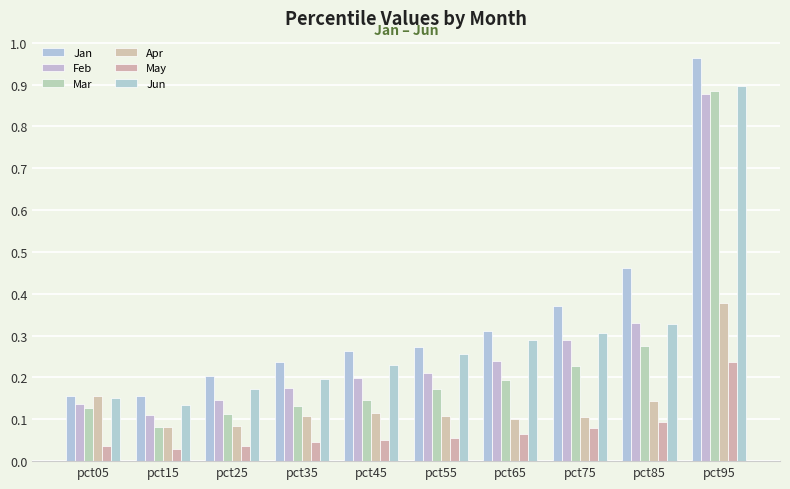

The May series shows 0.1 at pct25. True or false?

False